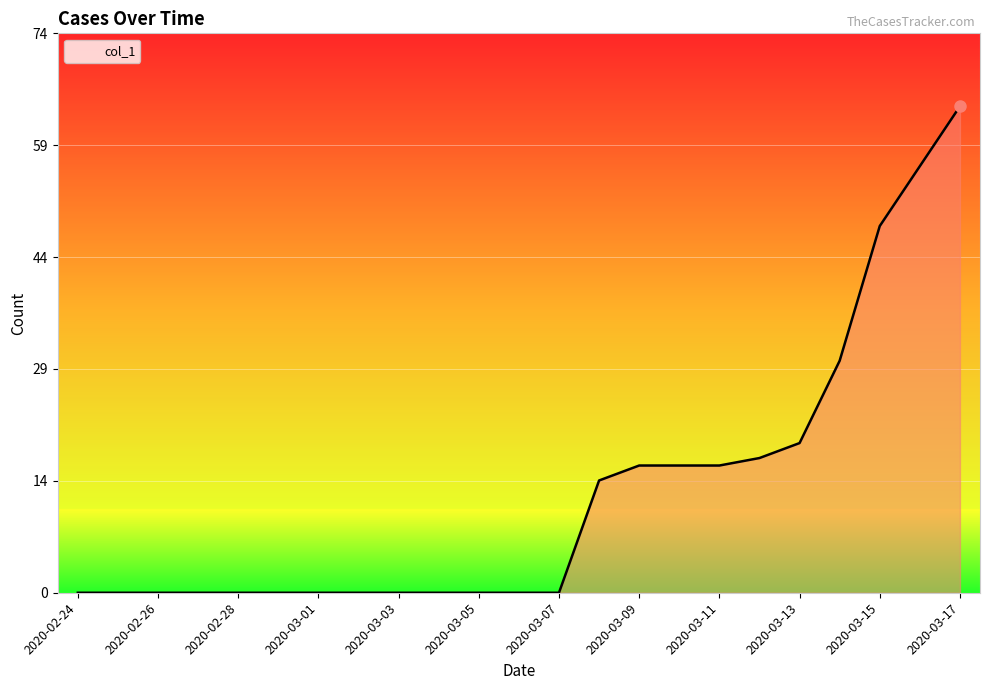

Is this an area chart (filled region under the line)?

Yes